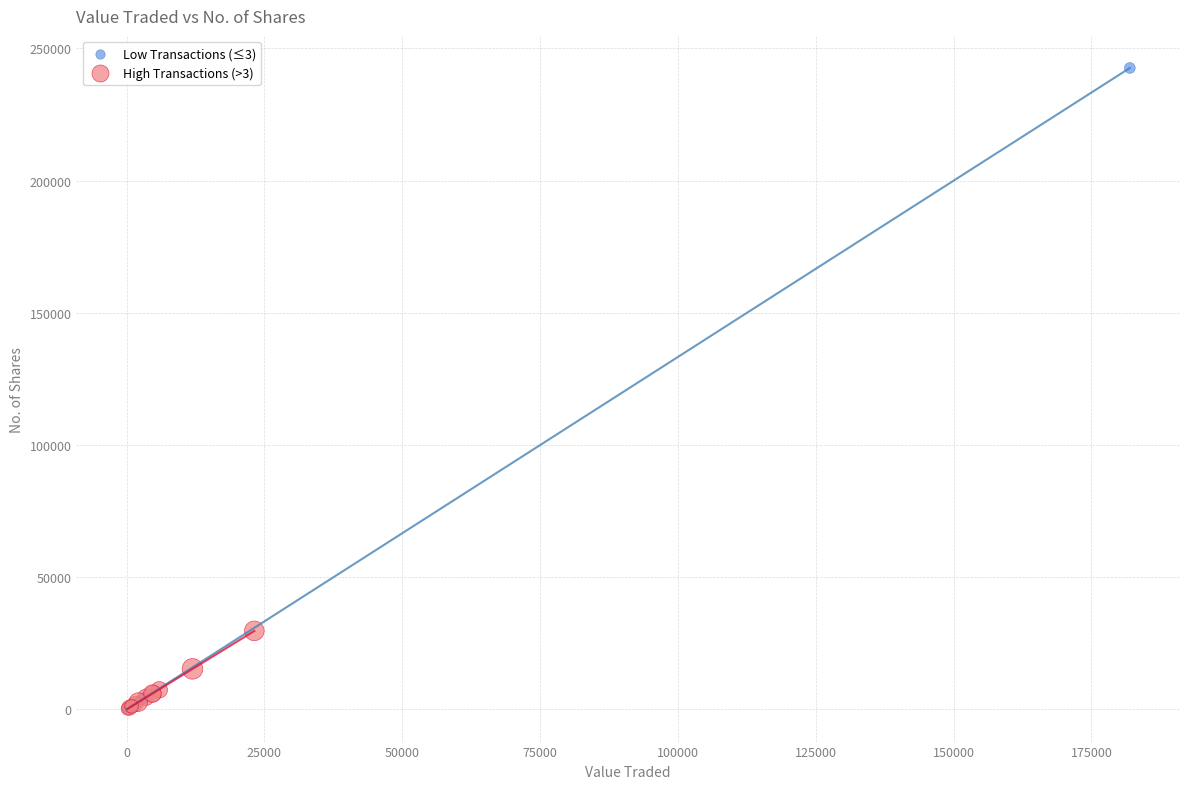

Which series reaches the maximum Y coordinate?

Low Transactions (≤3)